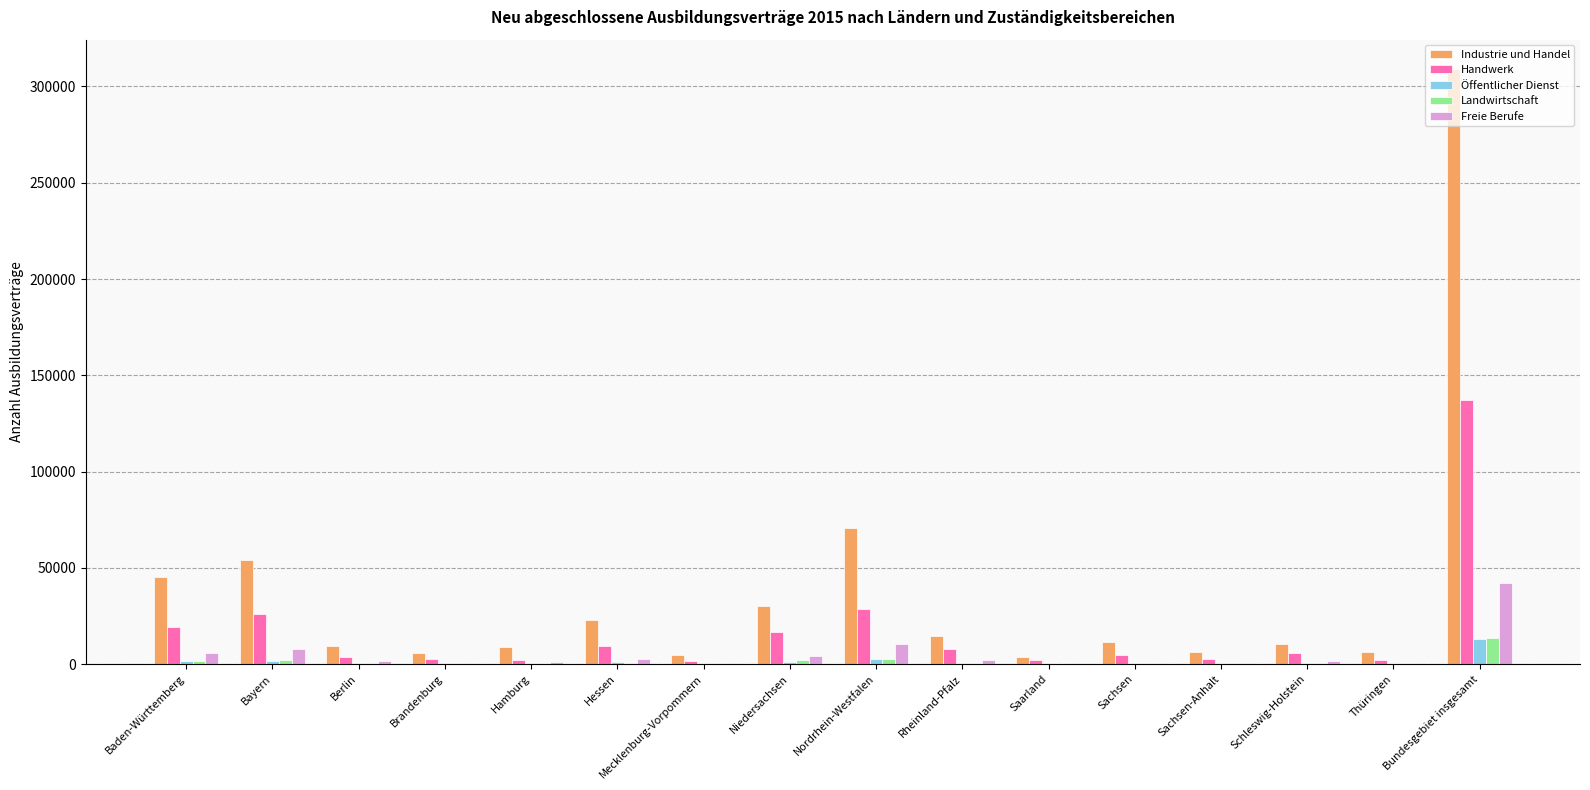

Is it true that Industrie und Handel equals 14469 at Rheinland-Pfalz?

True